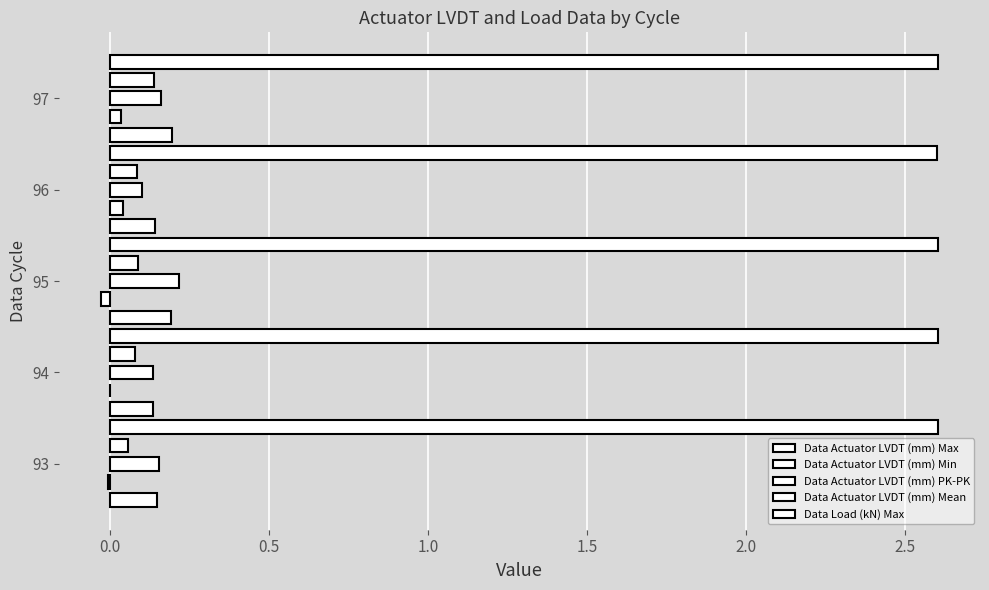

What are all the series names shown in the legend?

Data Actuator LVDT (mm) Max, Data Actuator LVDT (mm) Min, Data Actuator LVDT (mm) PK-PK, Data Actuator LVDT (mm) Mean, Data Load (kN) Max